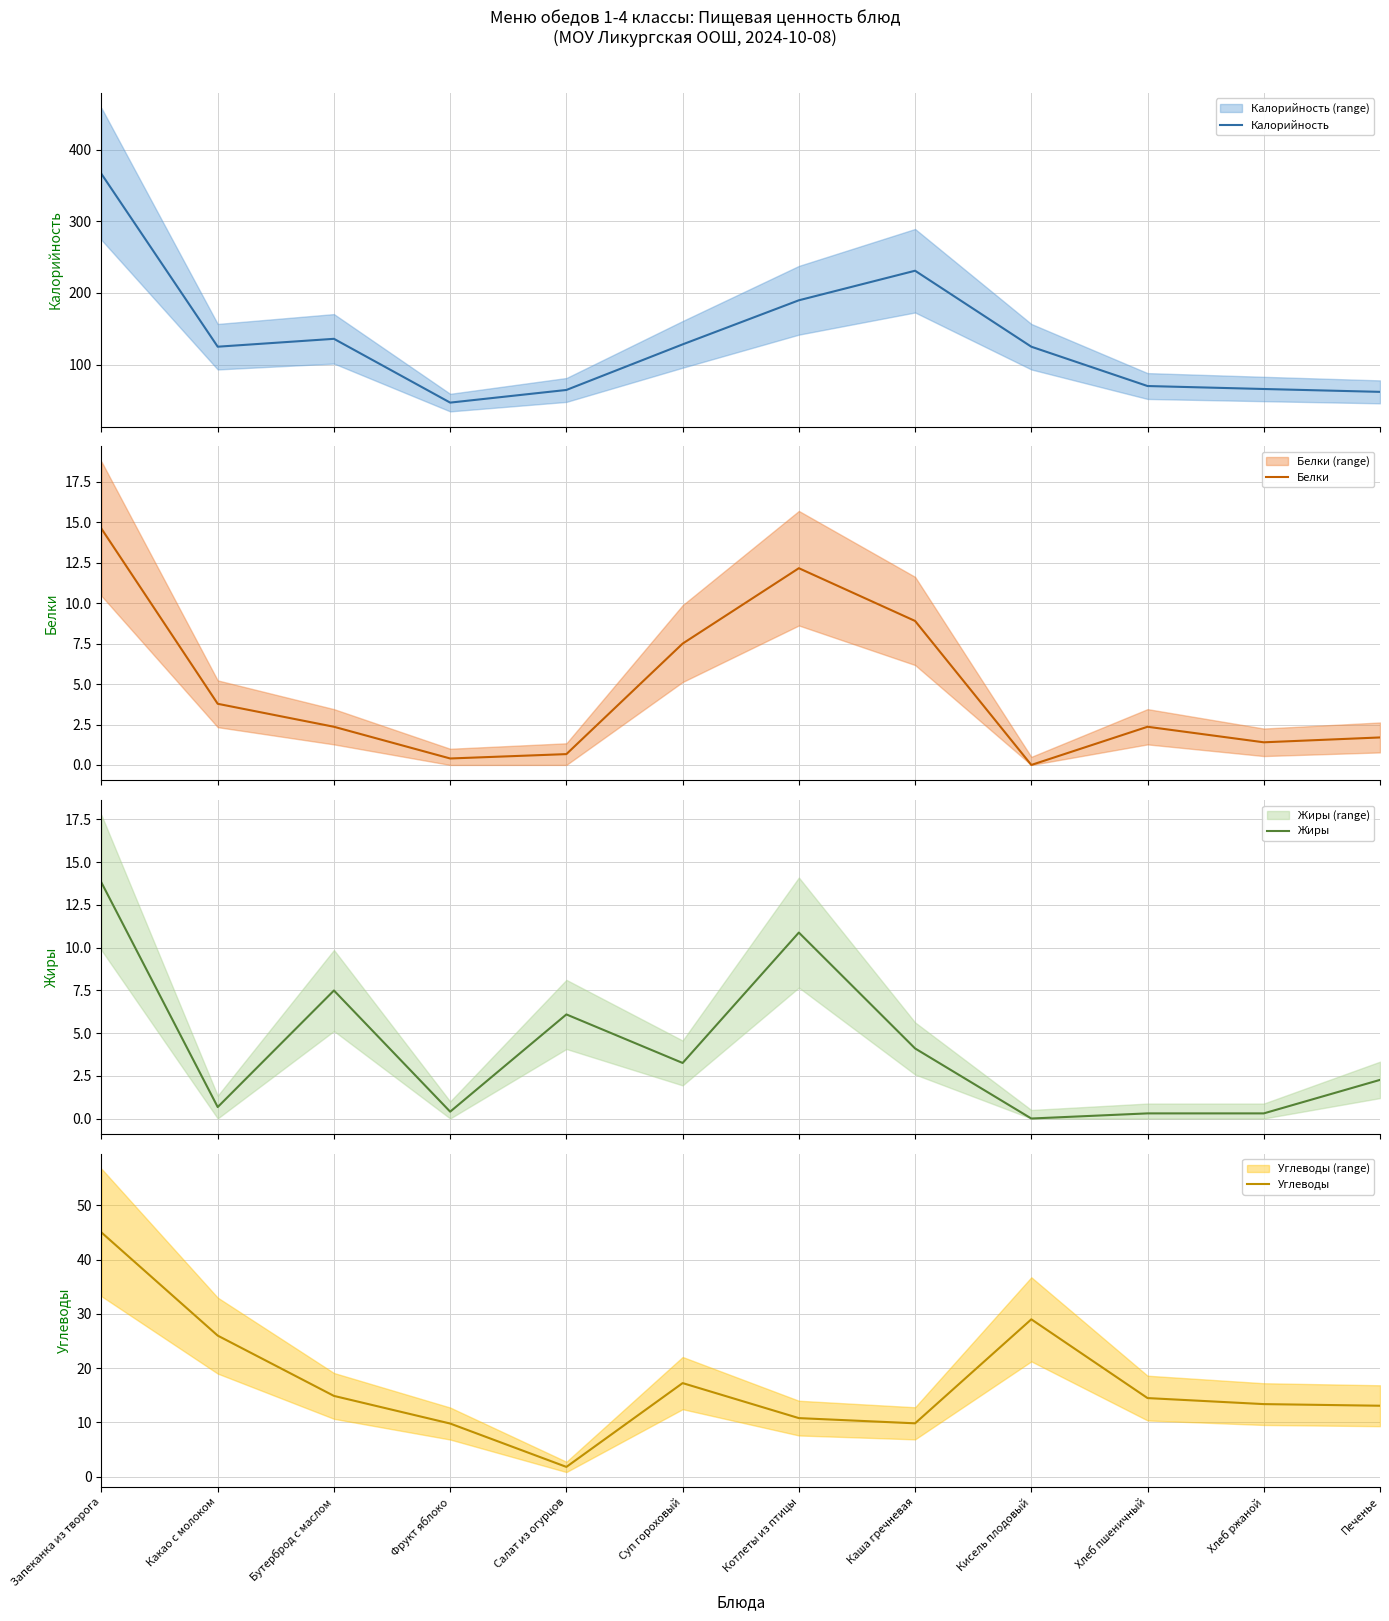

Which has a higher value, Фрукт яблоко or Хлеб ржаной?

Хлеб ржаной